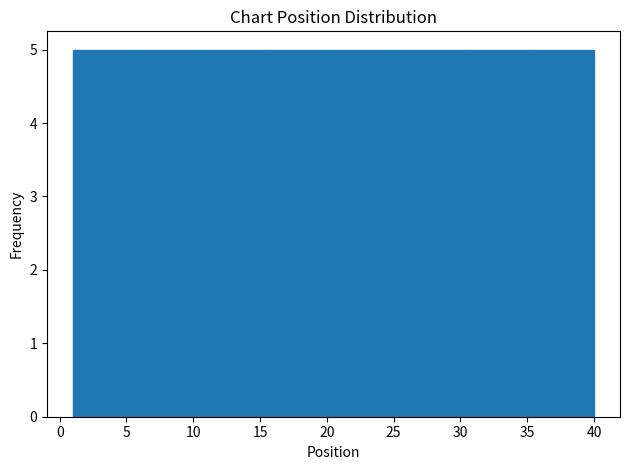

Reading left to right, transcribe this chart: for each bar, give the range it covers on the x-axis and its height. Neither the bar edges nor the heights are printed on the chart, so give them approximately, as read against the axes.

1.0 to 6.0: 5
6.0 to 11.0: 5
11.0 to 15.5: 5
15.5 to 20.5: 5
20.5 to 25.5: 5
25.5 to 30.5: 5
30.5 to 35.0: 5
35.0 to 40.0: 5